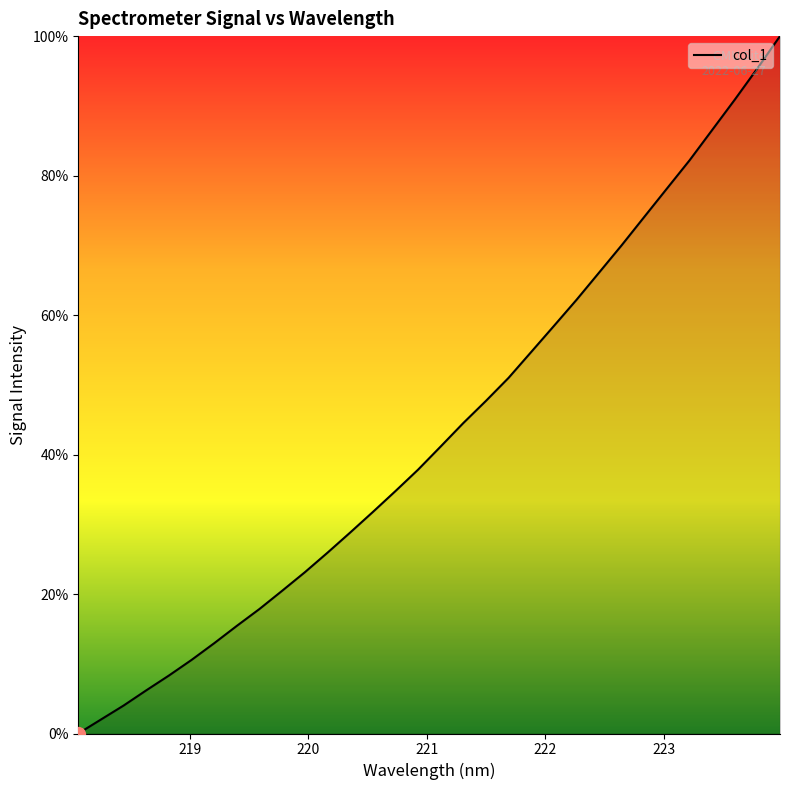

What is the difference between the maximum and minimum values?

100.0